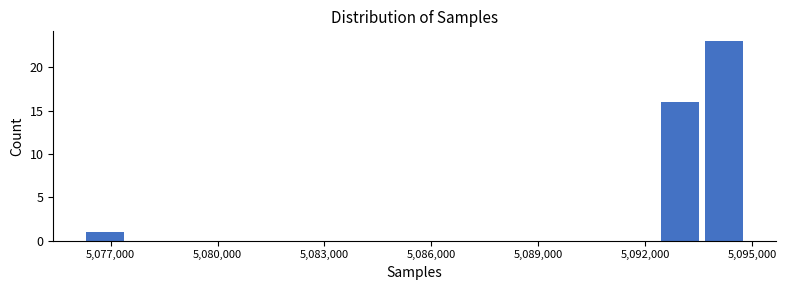

Read against the x-axis, roughly where is the centre of the tallest bar?

5094000